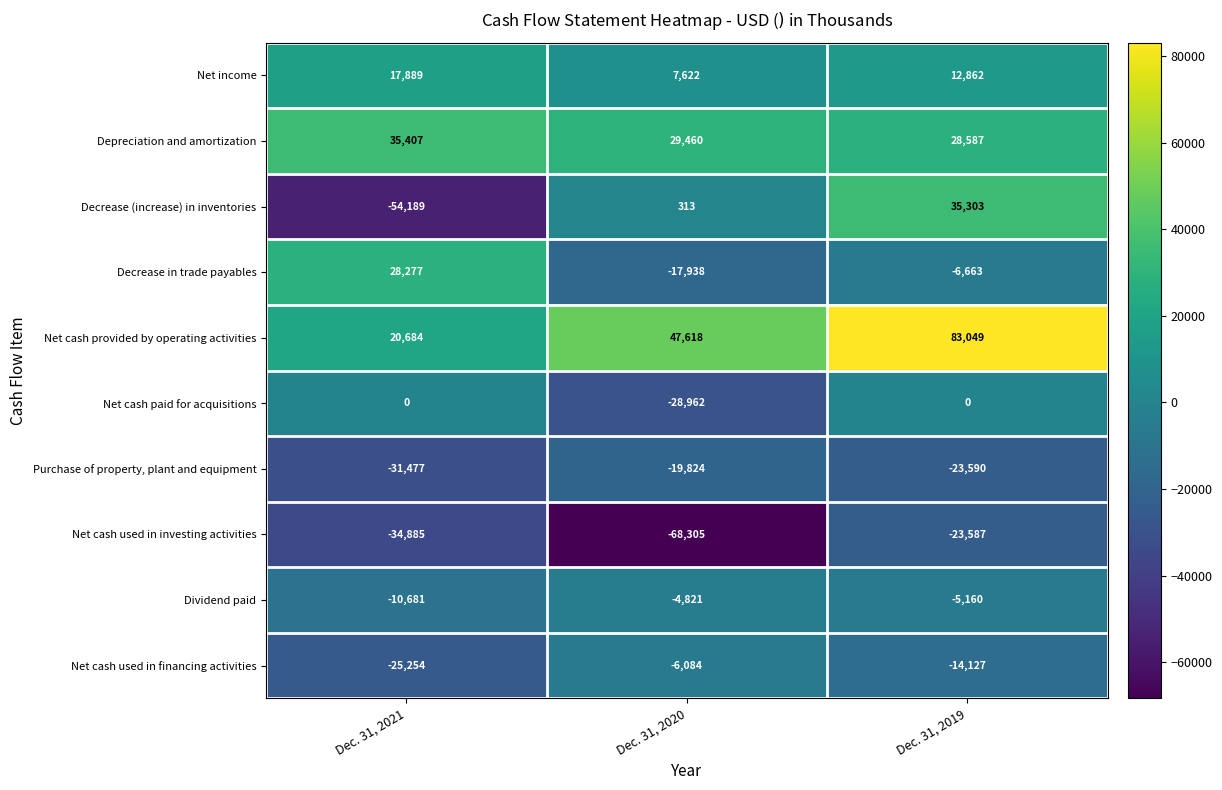

At which label does Net cash used in financing activities first exceed -14127?

Dec. 31, 2020